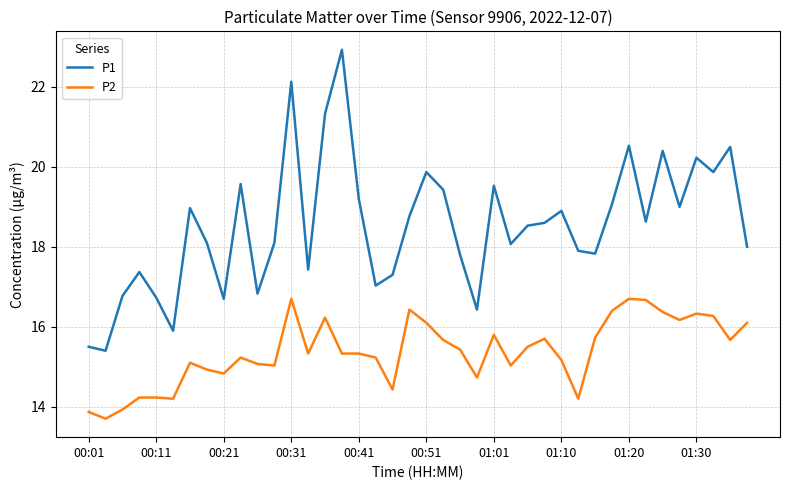

Which series has the largest range (max minus min)?

P1